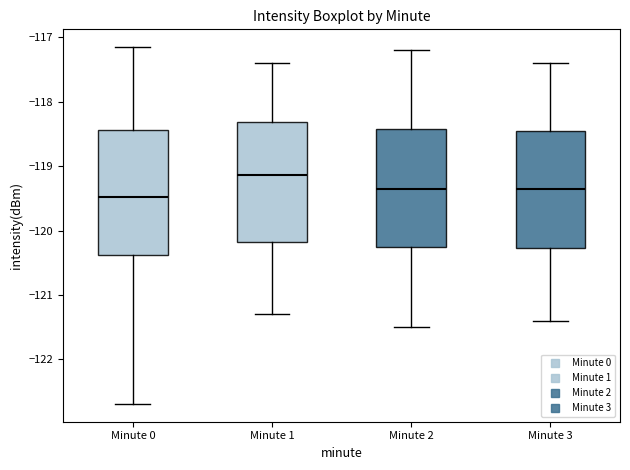

Which box's median line is the highest?

Minute 1